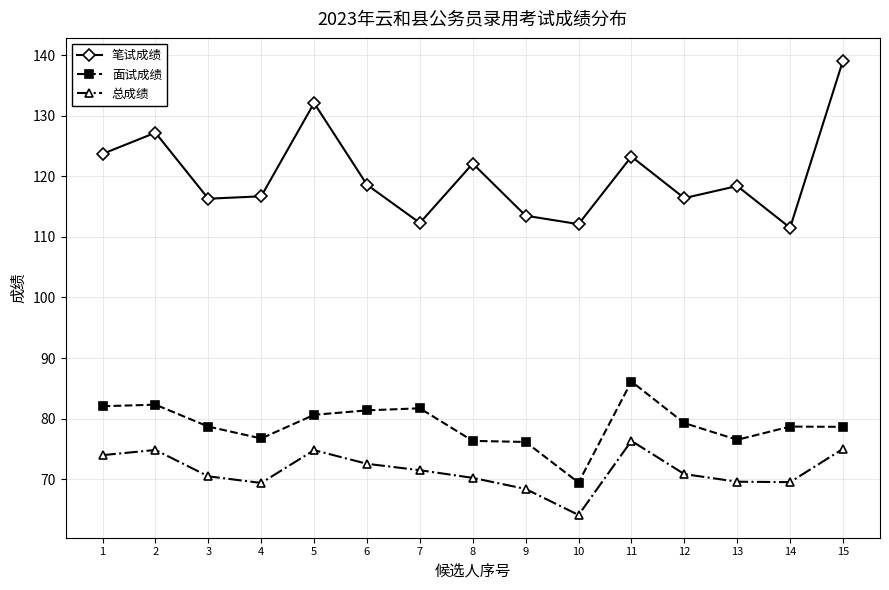

Is it true that 总成绩 equals 70.8 at 12?

True